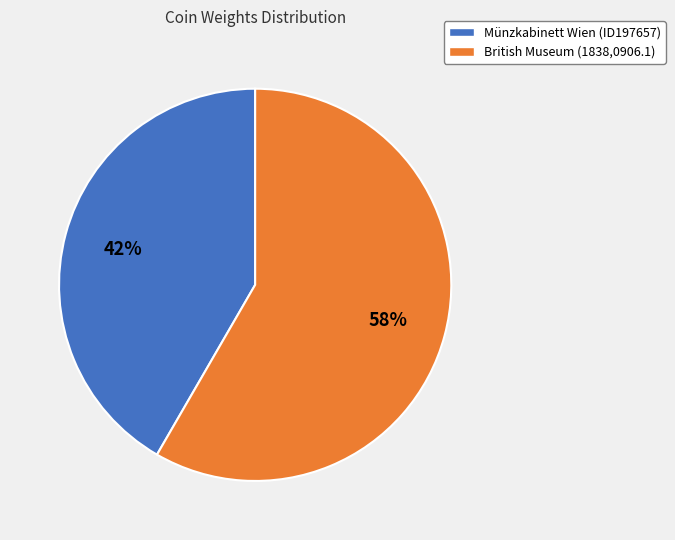

Which slice is the largest?

British Museum (1838,0906.1)